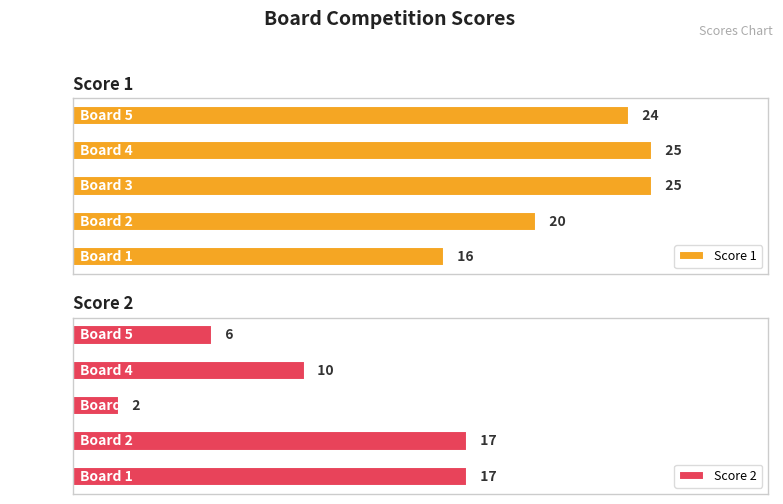

List the series in order of their peak value, highest first.

Score 1, Score 2